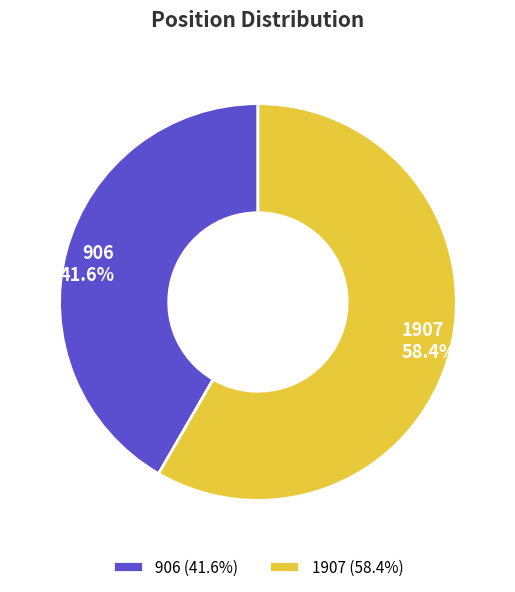

The 906 slice represents 47% of the pie. True or false?

False